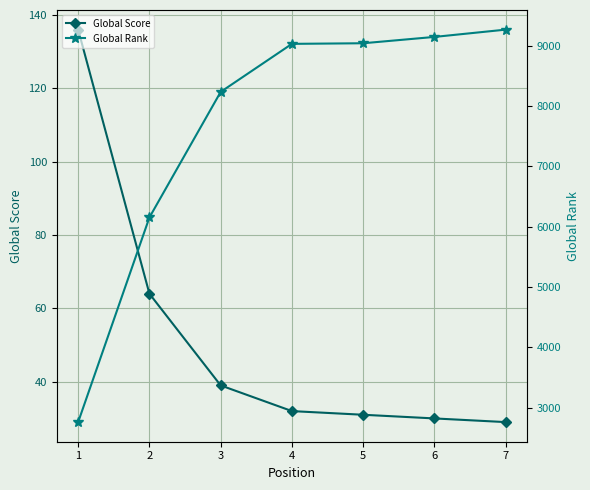

Which series has the widest spread of values?

Global Rank